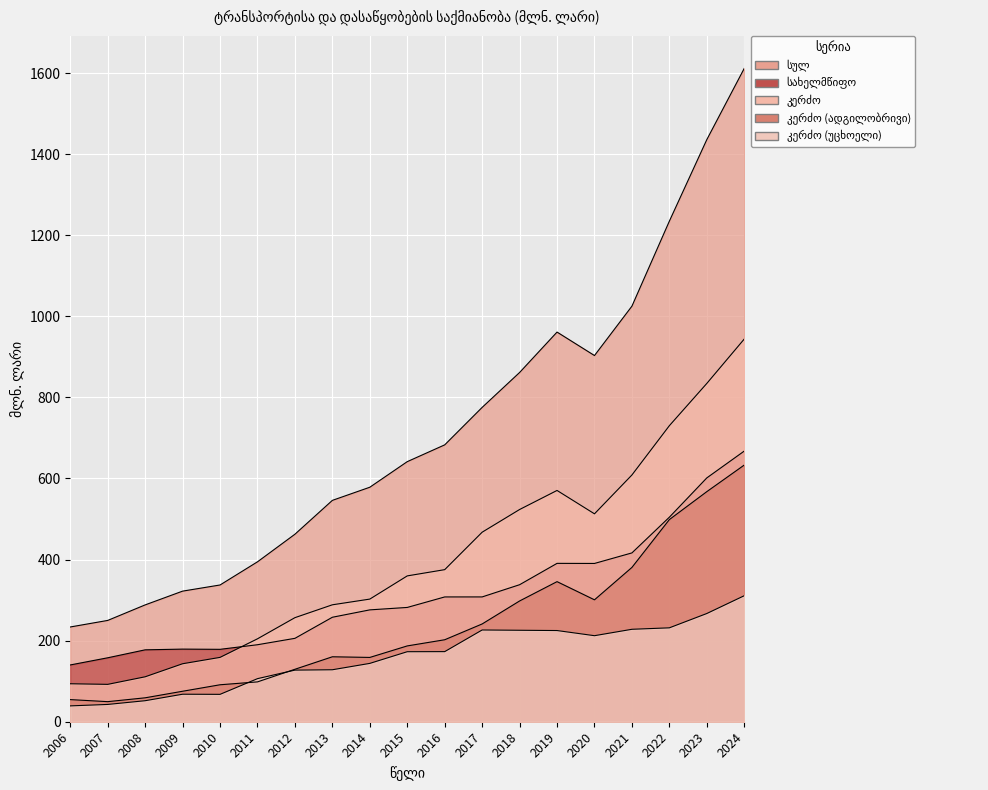

True or false: სახელმწიფო and კერძო (ადგილობრივი) cross at least once.

False